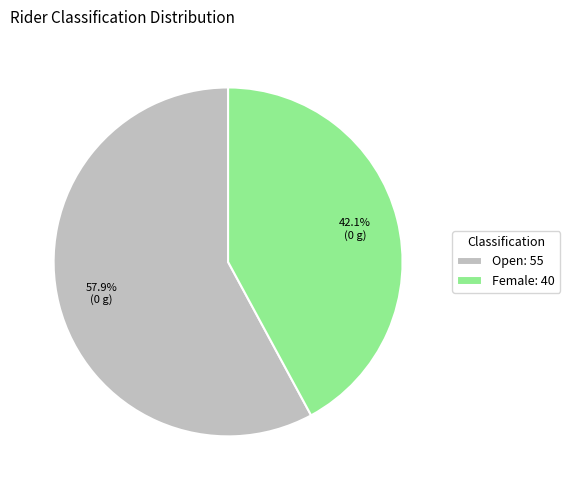

How many segments does this pie chart have?

2